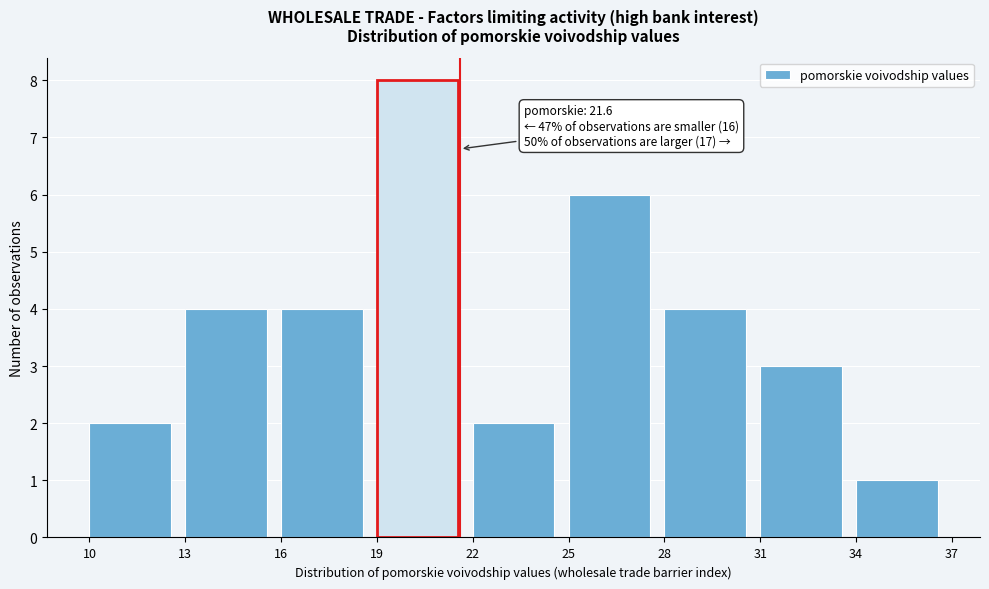

Over which range of the x-axis is the bar tallest?

19 to 22